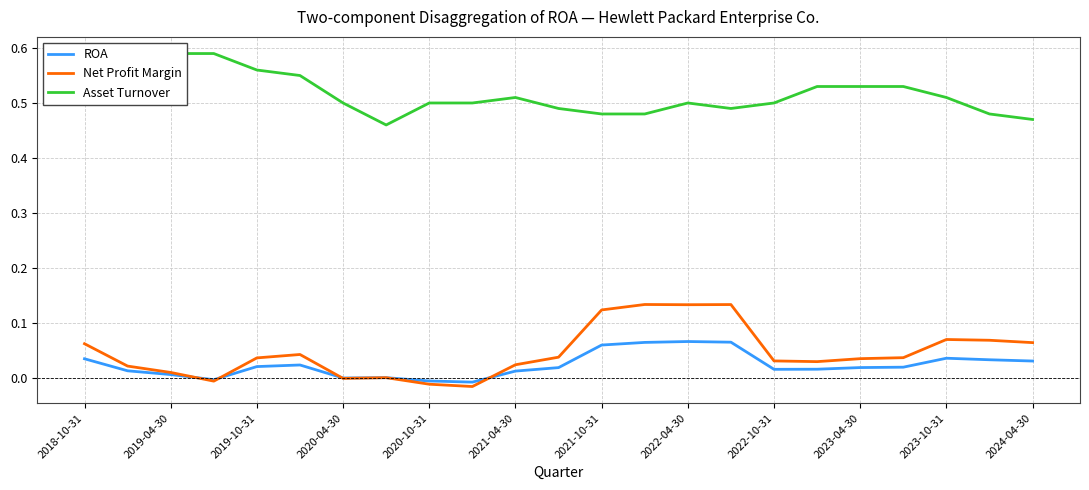

Which series has the largest total across all categories?

Asset Turnover